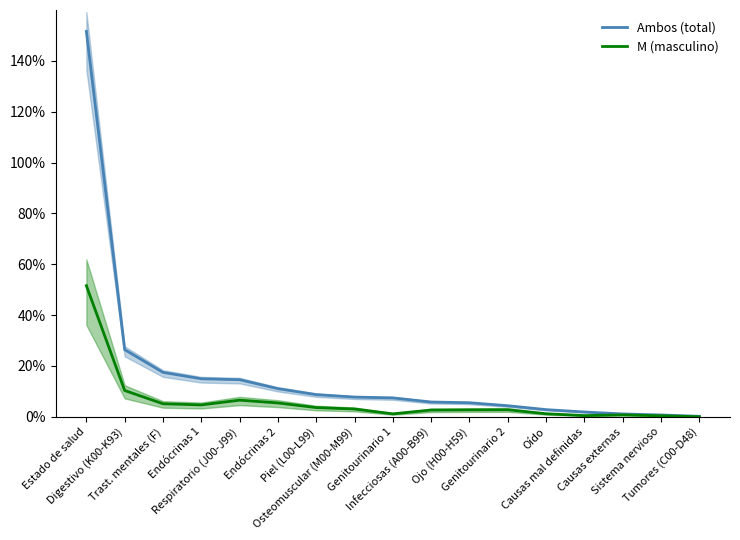

Which series has the largest range (max minus min)?

Ambos (total)